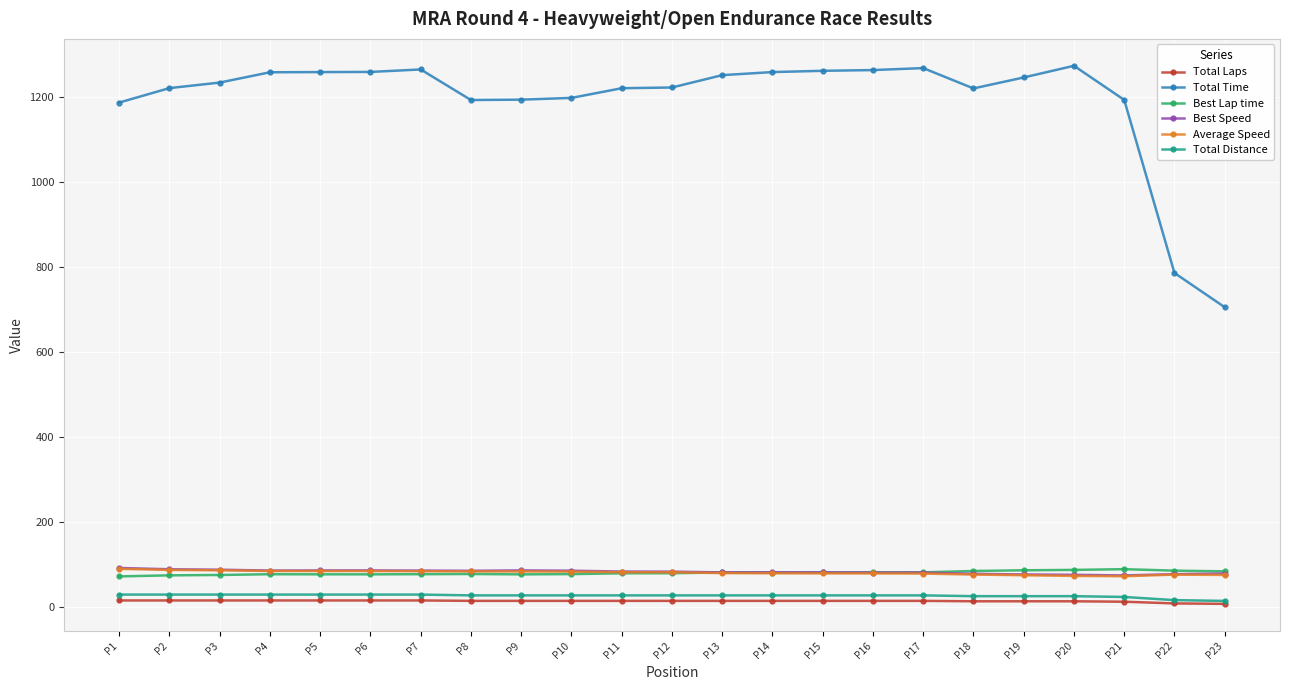

The value of Best Speed at P19 is 123.2. True or false?

False